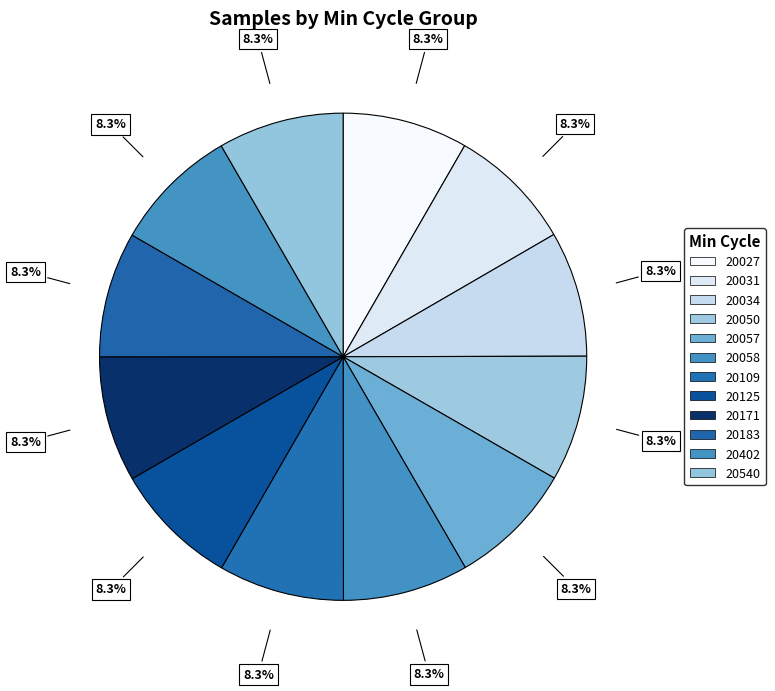

How many segments does this pie chart have?

12